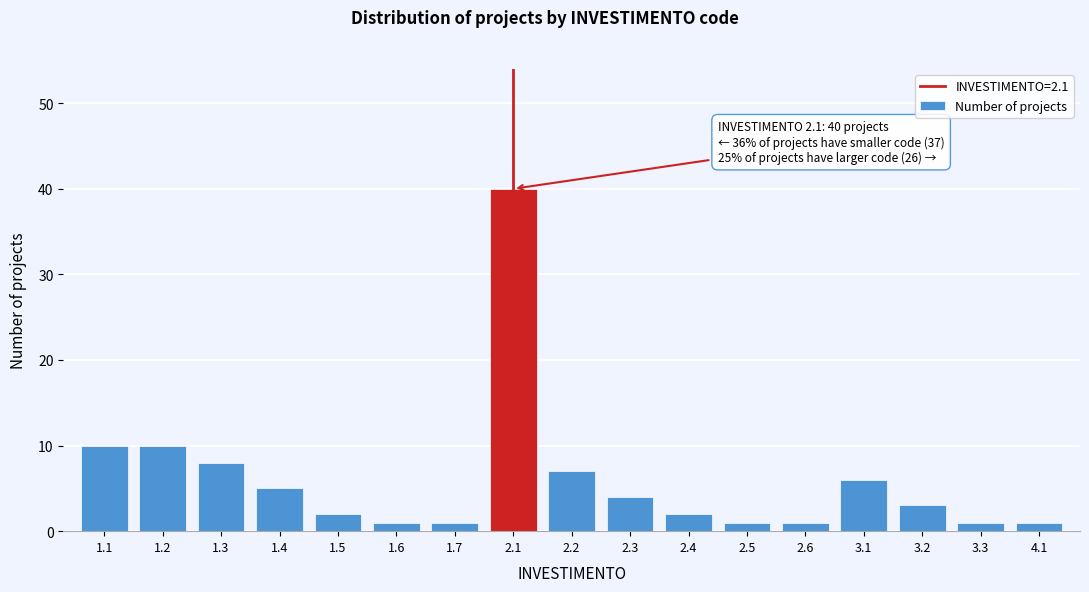

Reading right to left, transcribe all the data shown in this chart.

4.1=1	3.3=1	3.2=3	3.1=6	2.6=1	2.5=1	2.4=2	2.3=4	2.2=7	2.1=40	1.7=1	1.6=1	1.5=2	1.4=5	1.3=8	1.2=10	1.1=10